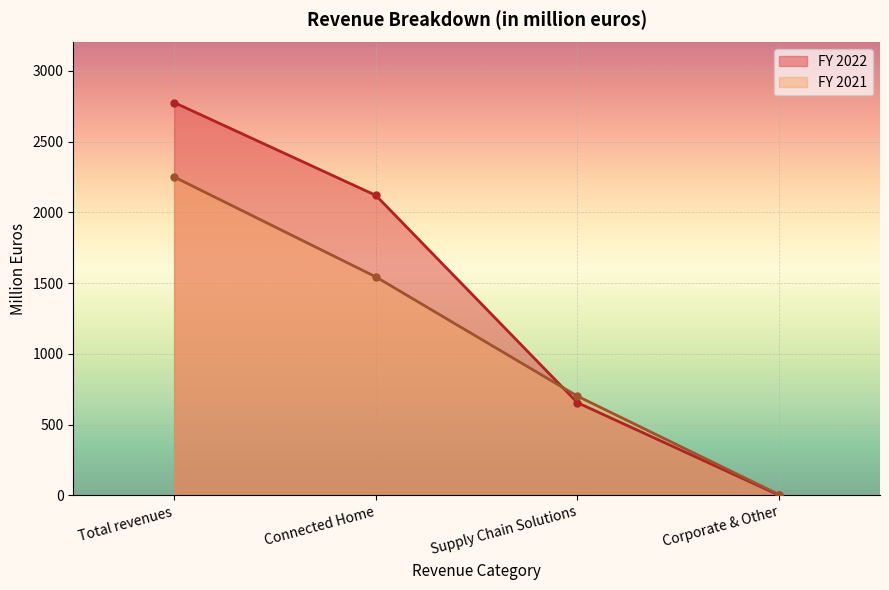

Where do FY 2022 and FY 2021 first cross each other?

Connected Home and Supply Chain Solutions